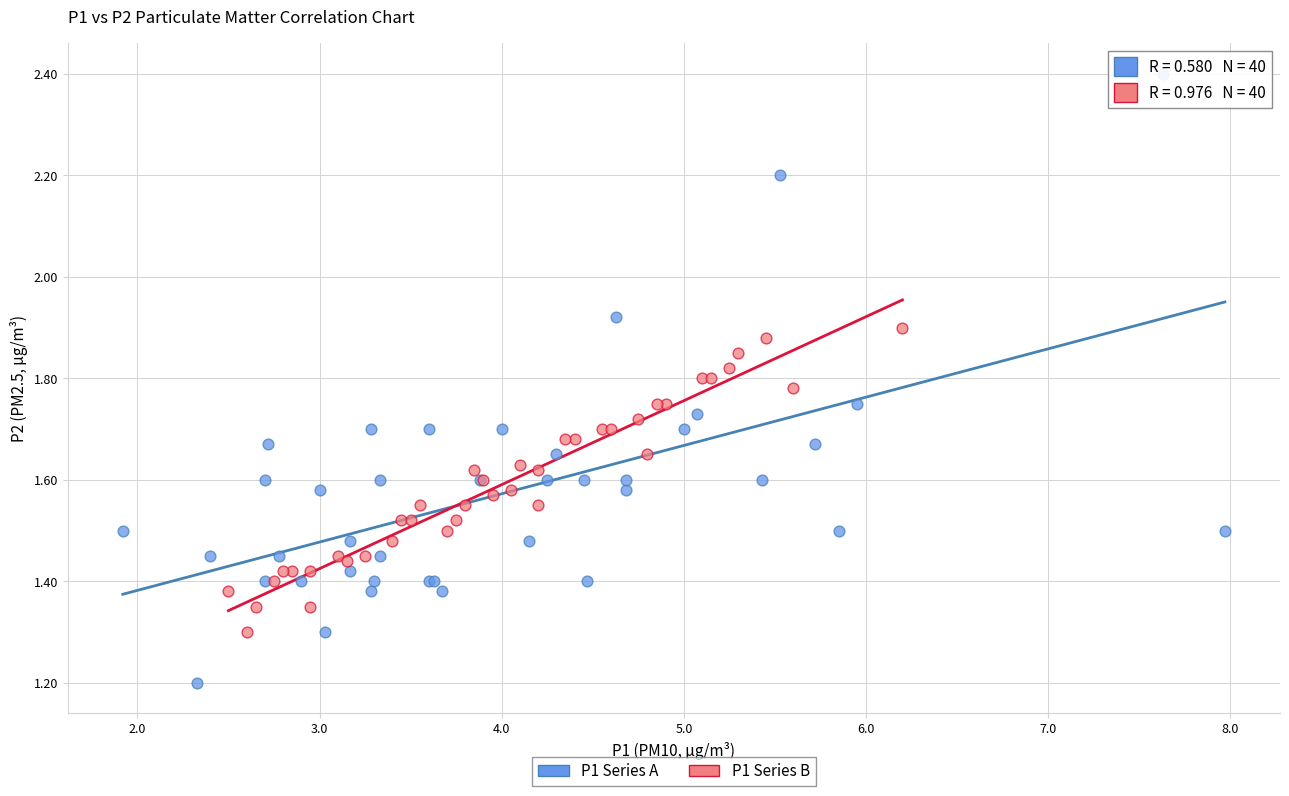

Which series contains the lowest Y value?

P1 Series A